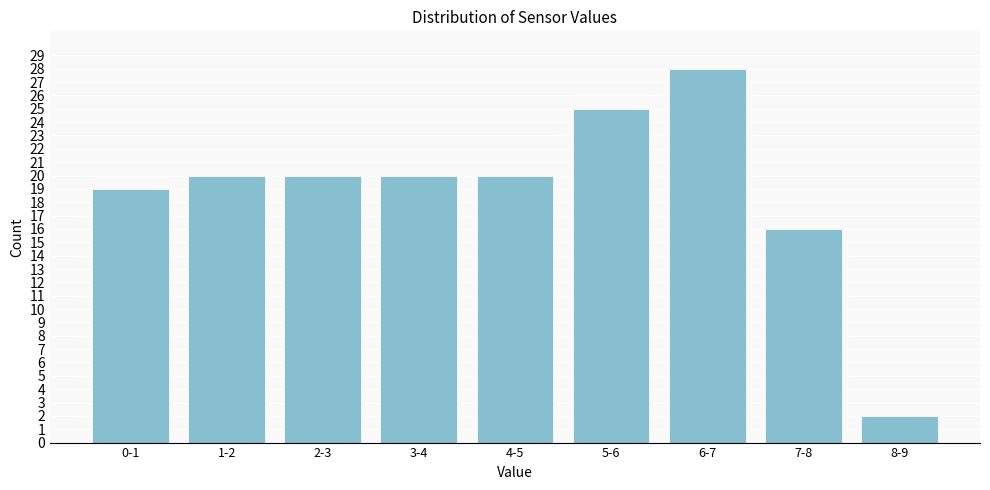

Reading right to left, list all the values displayed in this chart.

8-9=2	7-8=16	6-7=28	5-6=25	4-5=20	3-4=20	2-3=20	1-2=20	0-1=19